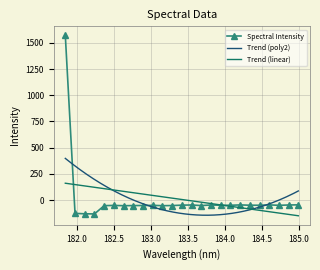

What is the sum of all values?

128.7